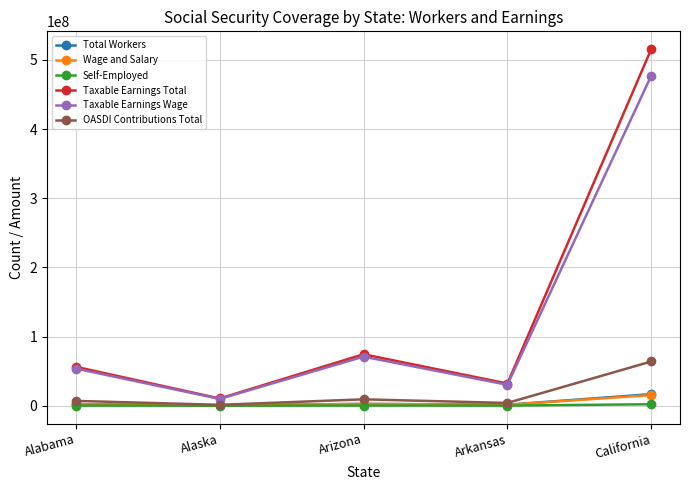

Is the value of Total Workers at Arizona greater than the value of Taxable Earnings Total at Alaska?

No